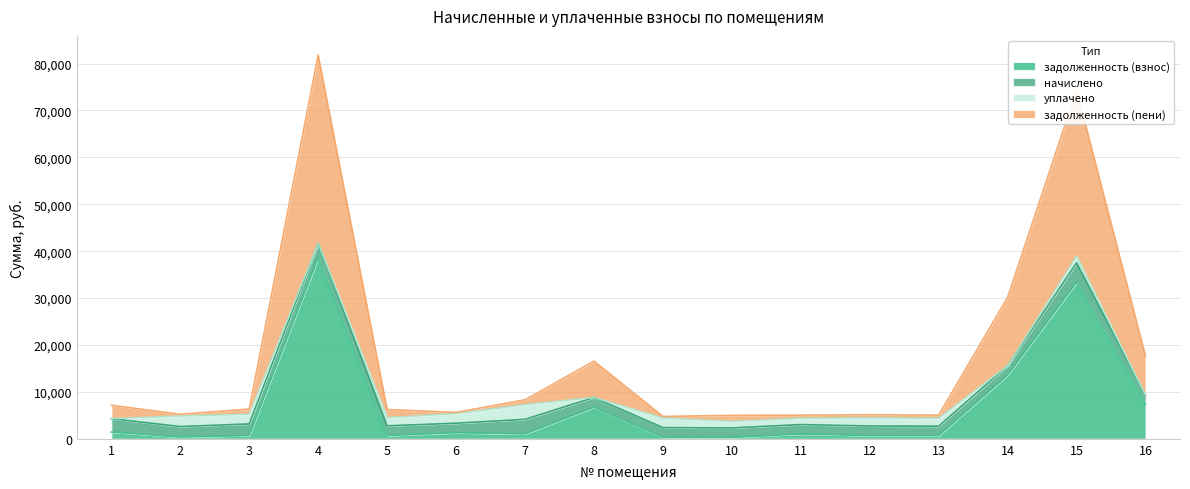

What is the highest value of the задолженность (взнос) series?

38562.6